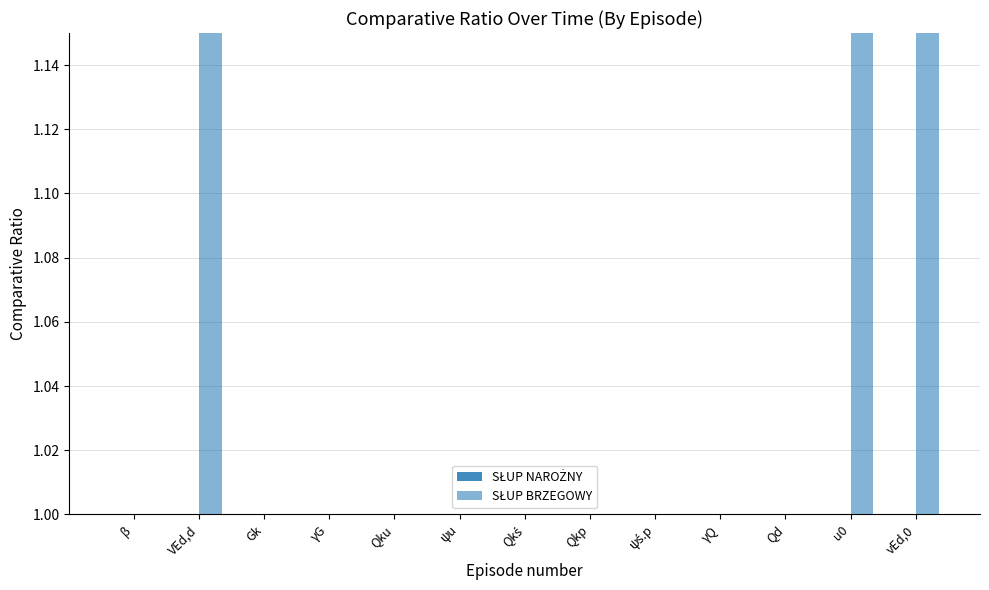

Is the value of SŁUP BRZEGOWY at Qd greater than the value of SŁUP NAROŻNY at ψś.p?

No